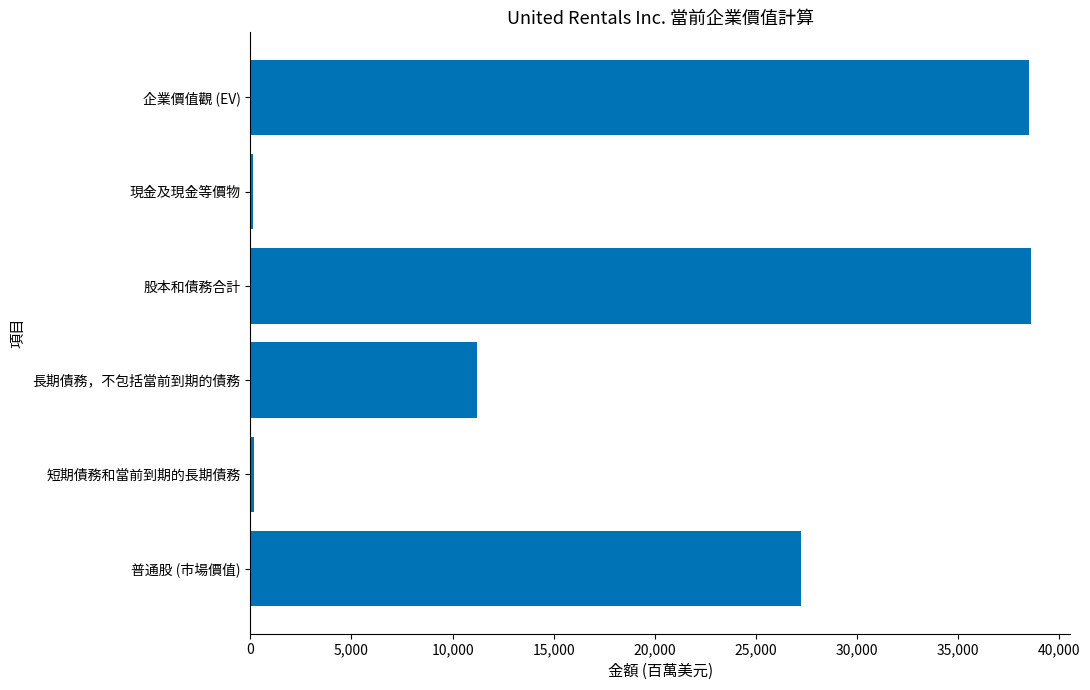

What is the greatest value displayed?

38592